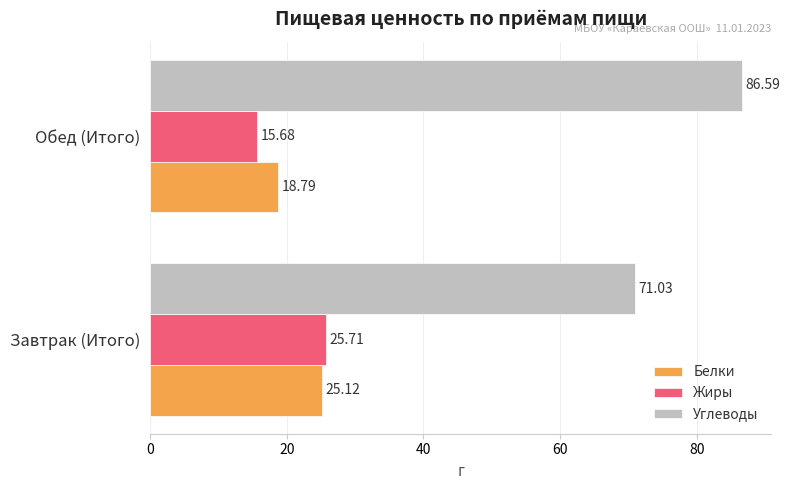

Which series changed the most between Завтрак (Итого) and Обед (Итого)?

Углеводы